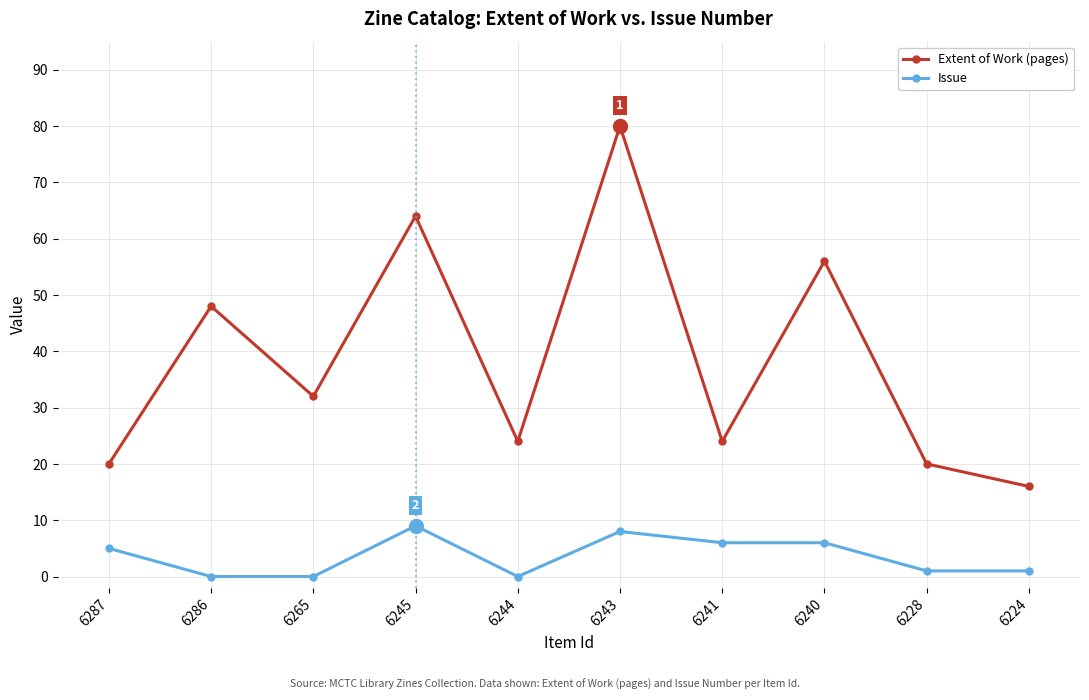

What is the value of the Extent of Work (pages) point at the 2nd from the left?

48